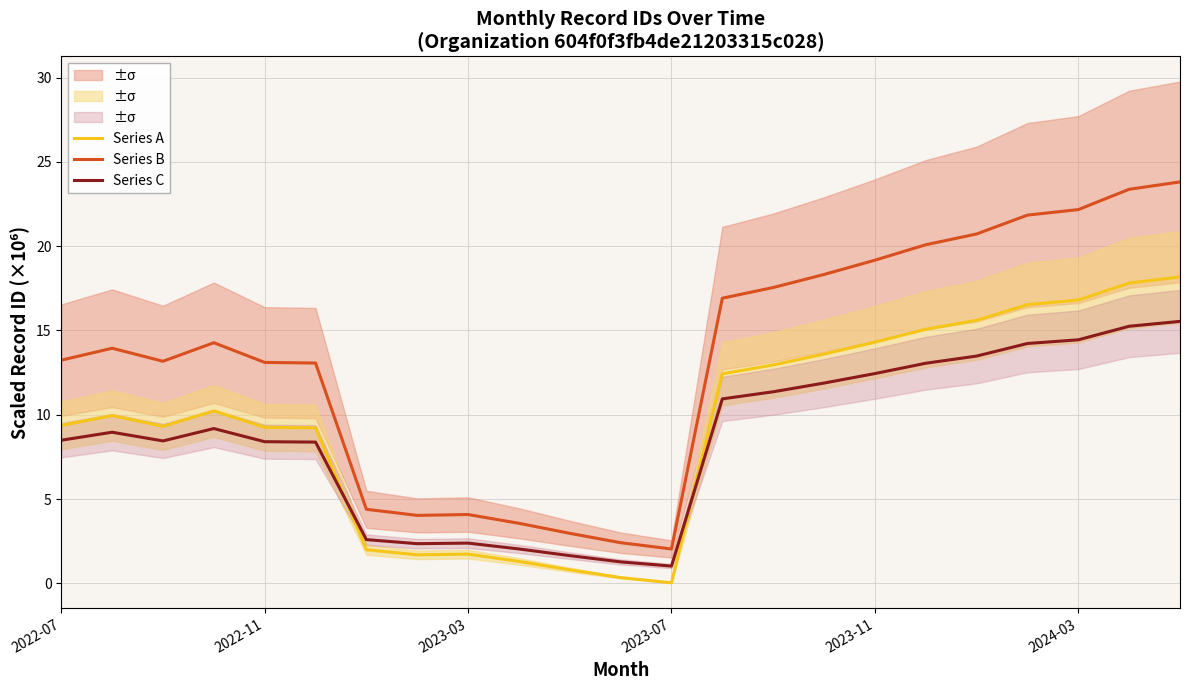

How many values in the Series B series exceed 13?

16